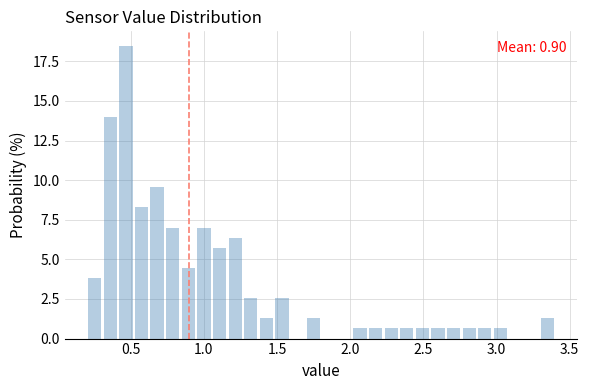

Around what value on the x-axis is the tallest bar? Give the approximate position of its centre, as read against the axis.

0.45